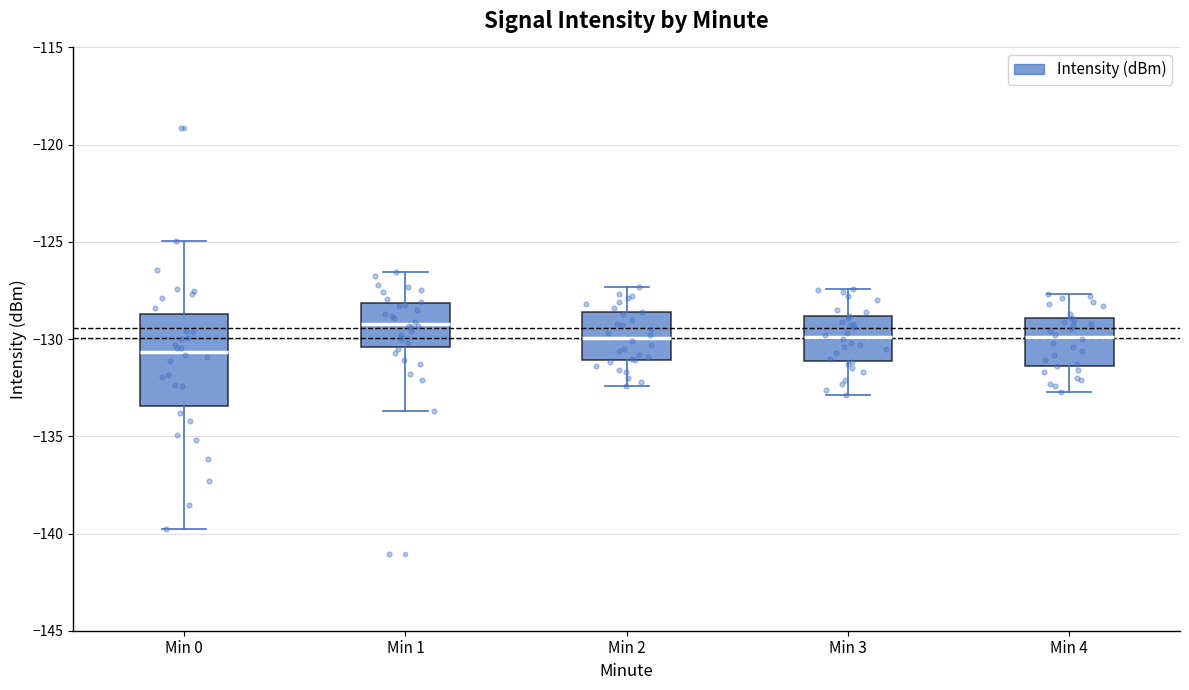

Which box's median line is the highest?

Min 1